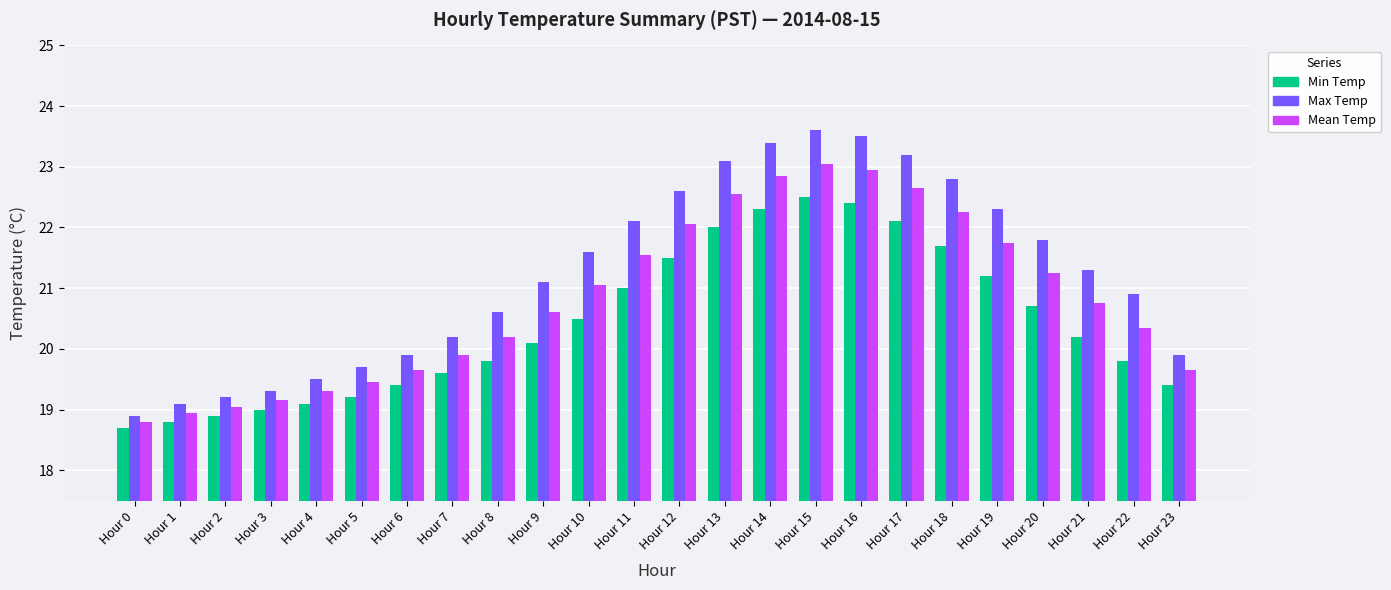

What is the spread (max minus min) of values at Hour 3?

0.3